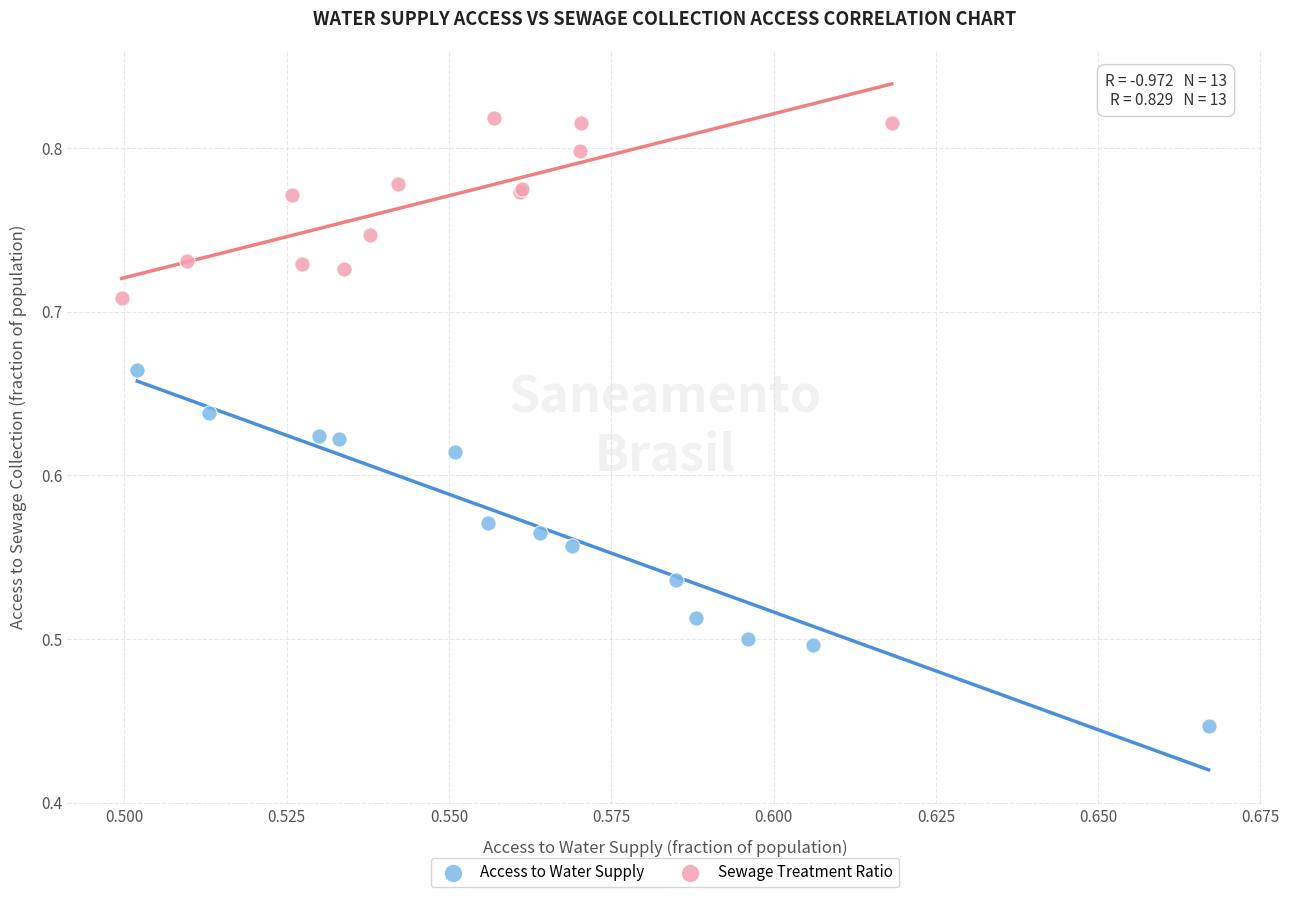

Which series reaches the maximum Y coordinate?

Sewage Treatment Ratio